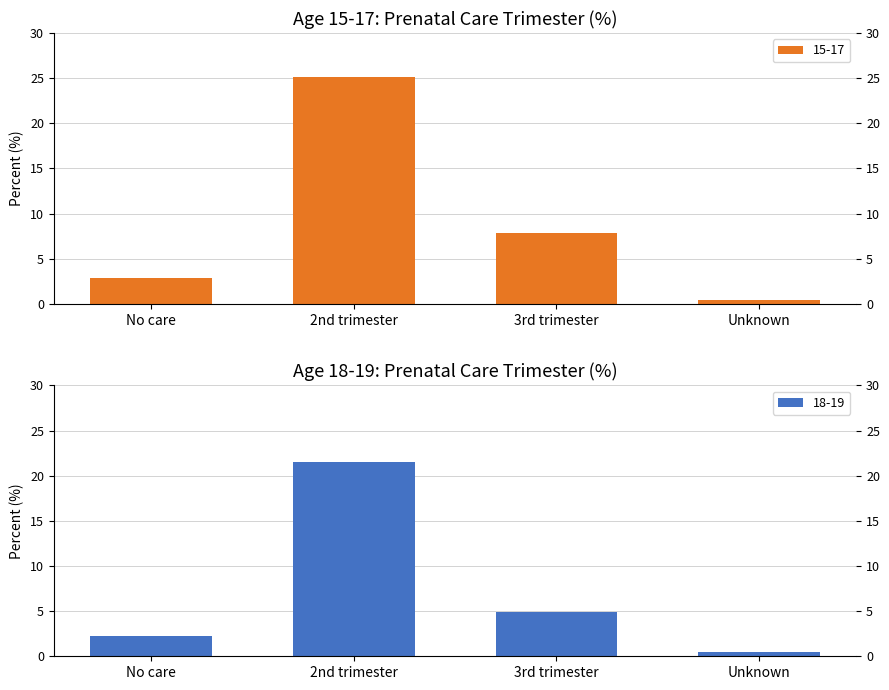

List the series in order of their overall mean, lowest first.

18-19, 15-17